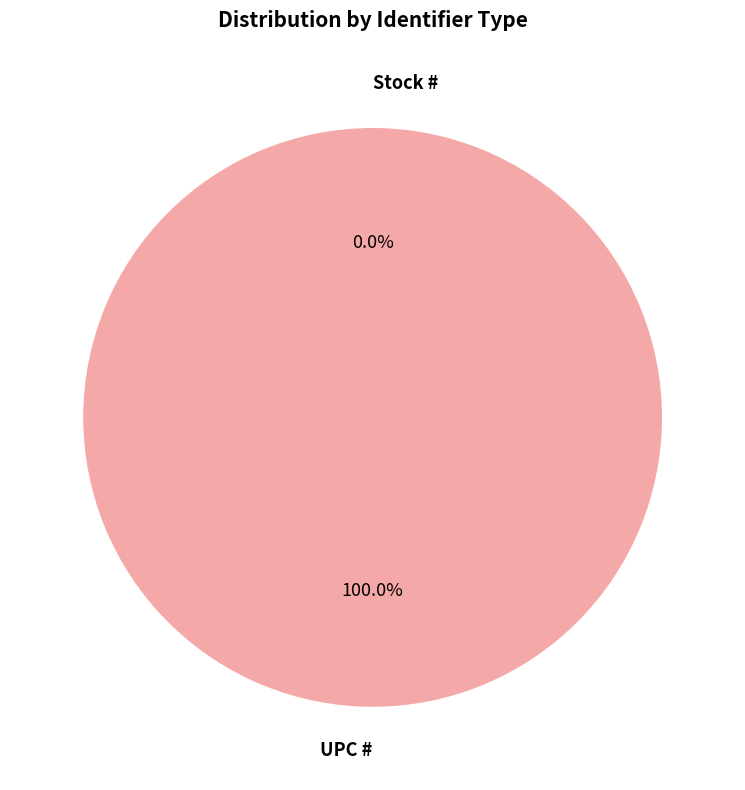

Which slice represents more than half of the pie?

UPC #